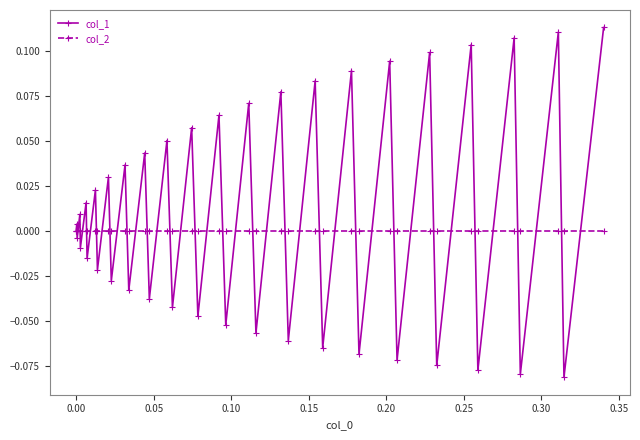

Rank the series by their maximum value, from lowest to highest.

col_2, col_1